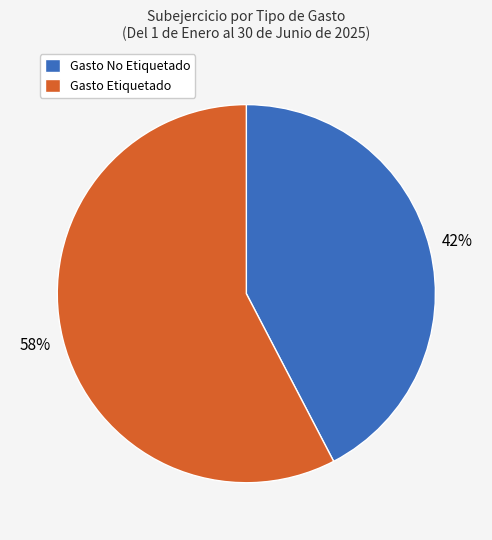

To the nearest percent, what percentage of the pie is Gasto No Etiquetado?

42%